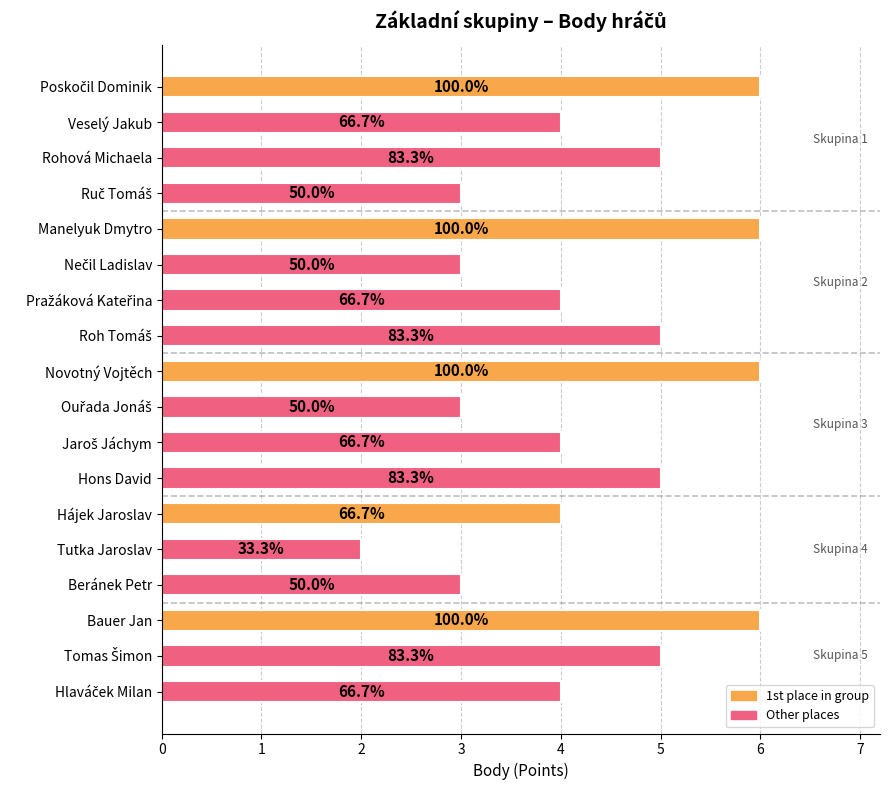

Rank the categories by value from lowest to highest.

Tutka Jaroslav, Ruč Tomáš, Nečil Ladislav, Ouřada Jonáš, Beránek Petr, Veselý Jakub, Pražáková Kateřina, Jaroš Jáchym, Hájek Jaroslav, Hlaváček Milan, Rohová Michaela, Roh Tomáš, Hons David, Tomas Šimon, Poskočil Dominik, Manelyuk Dmytro, Novotný Vojtěch, Bauer Jan